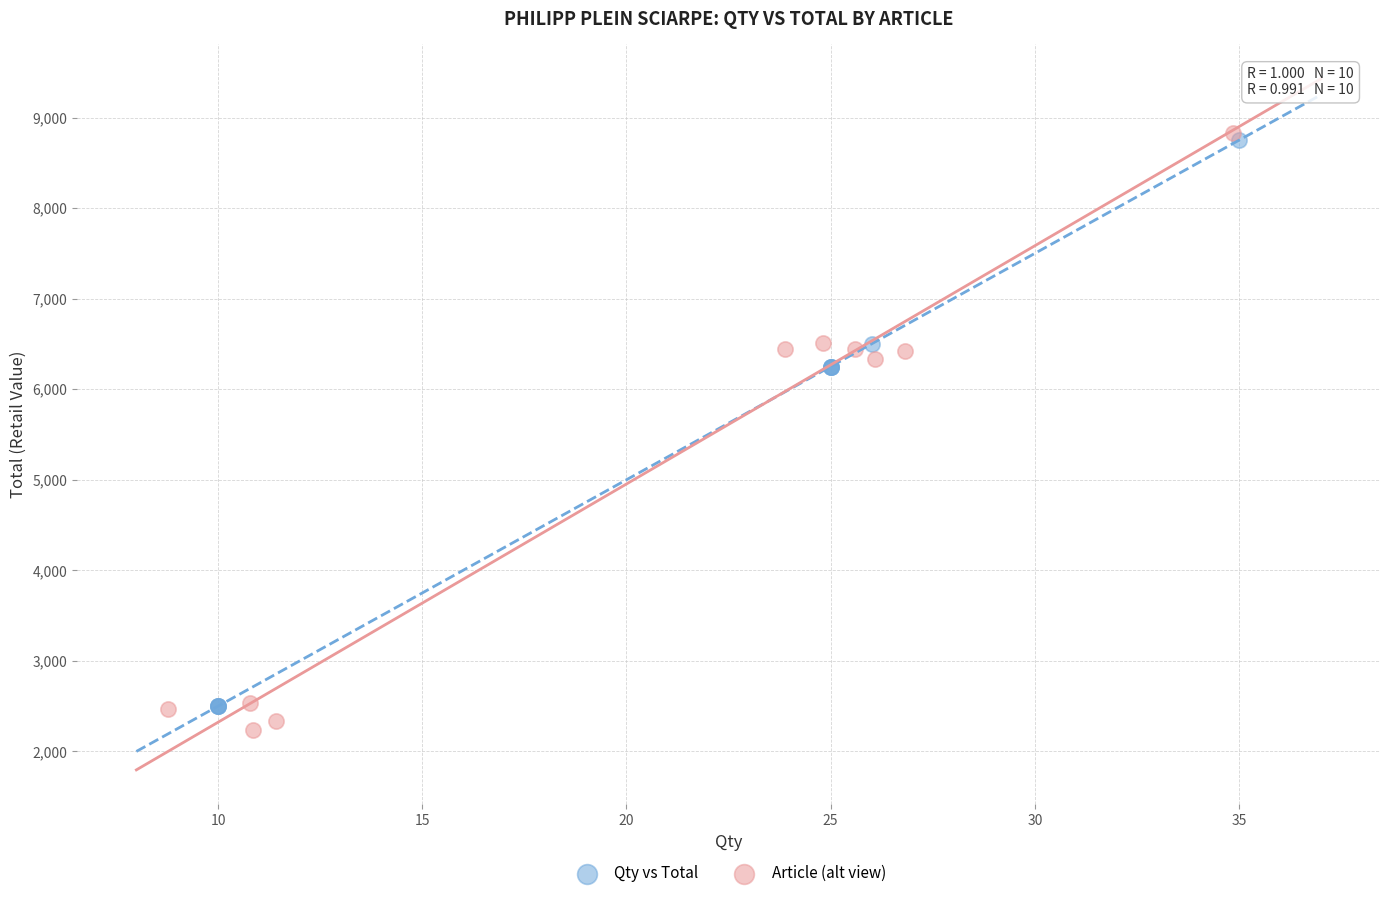

Which series reaches the minimum Y coordinate?

Article (alt view)